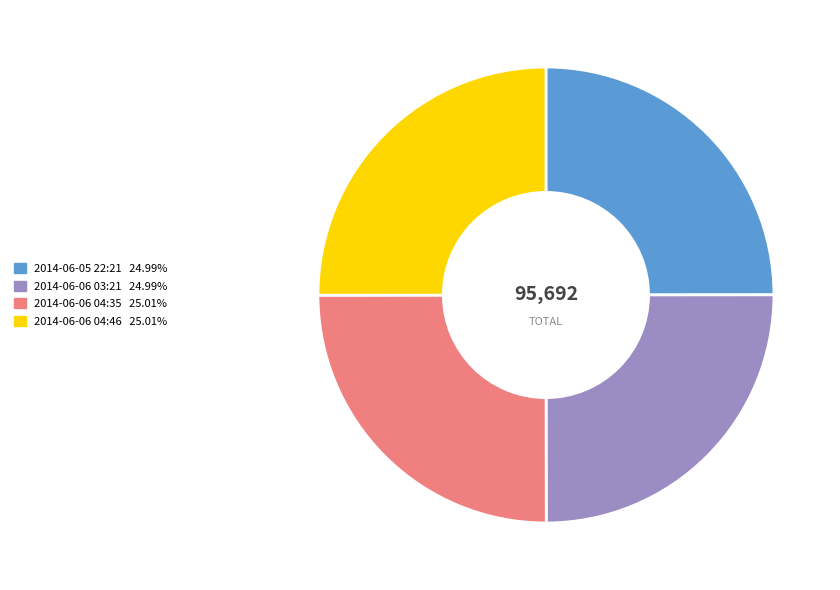

Does 2014-06-06 04:46 account for over 50% of the chart?

No